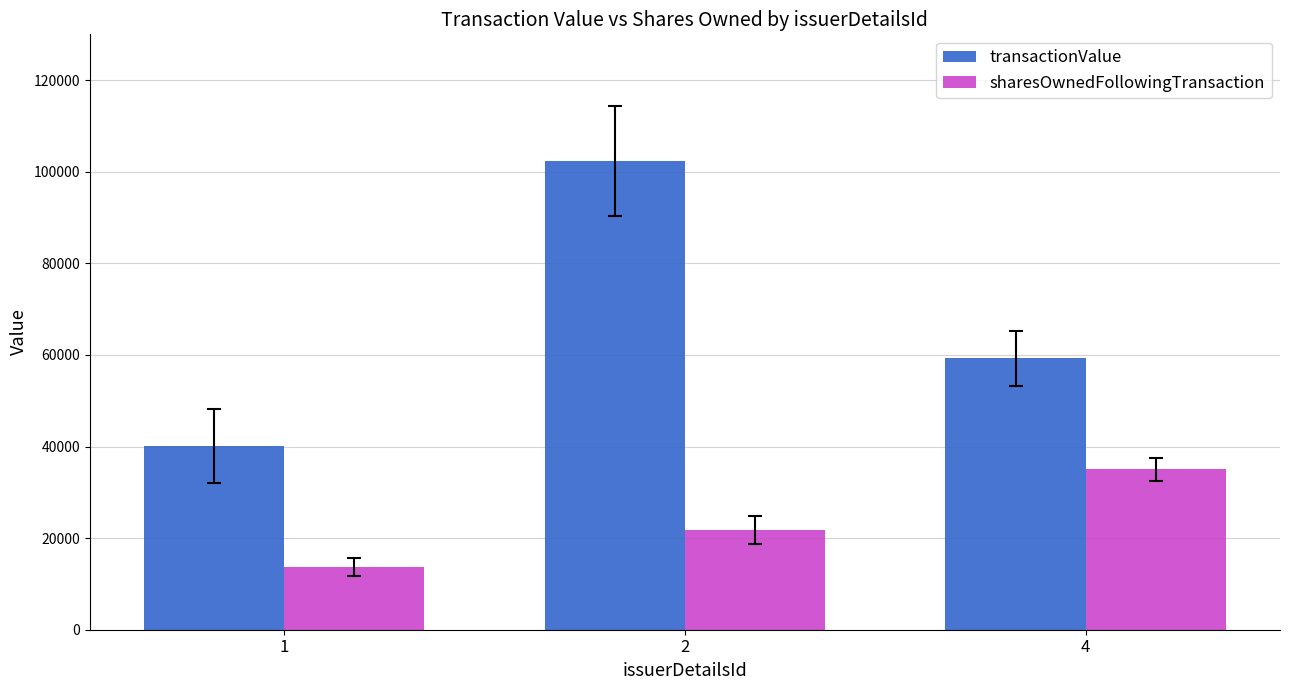

What is the spread (max minus min) of values at 2?

80571